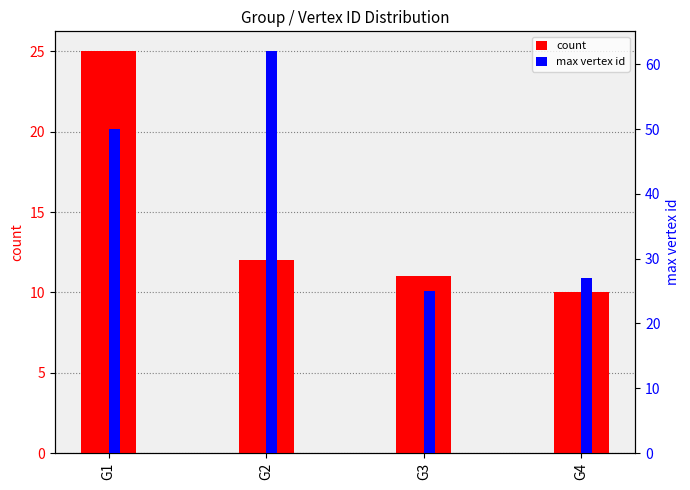

Does the chart contain any negative values?

No